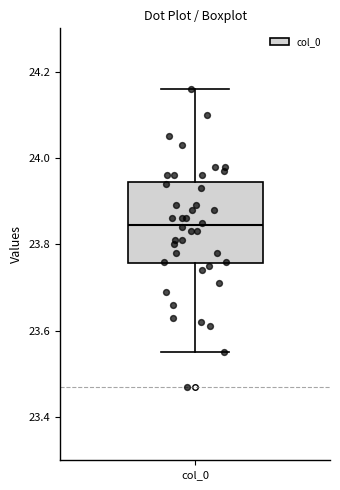

Transcribe this box plot: give where the median line is, the range the box spans, and where the two whiskers end, as read against the y-axis. The values are not printed on the chart, so give them approximately, as read against the axis.

median 23.84, box 23.76 to 23.94, whiskers 23.56 to 24.16